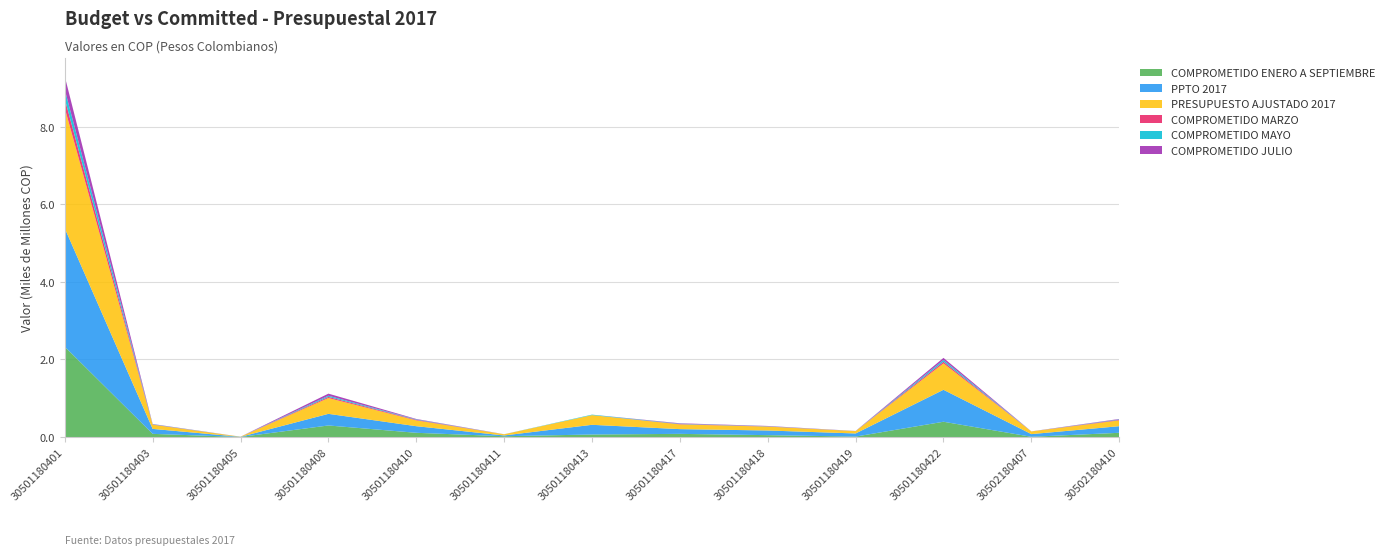

Reading left to right, list all the values displayed in this chart.

COMPROMETIDO ENERO A SEPTIEMBRE: 2328790841	80893819	1295356	297479612	108432865	19936643	64486961	80805636	47681882	10745521	393629231	5422833	108432865
PPTO 2017: 3054529442	128149827	3000000	300000000	170268033	20000000	250000000	122301178	120229971	80453314	824646468	69000000	170268033
PRESUPUESTO AJUSTADO 2017: 3099829442	108149827	3000000	407700000	150268033	30000000	250000000	122301178	100229971	60453314	681346468	69000000	150268033
COMPROMETIDO MARZO: 236602499	6153039	166280	29033767	14442889	778788	0	8956874	5145782	1095844	42568729	617690	14442889
COMPROMETIDO MAYO: 243226636	7357416	166280	30230764	10856336	920318	12700000	9154789	5295641	1201623	45897452	617654	10856336
COMPROMETIDO JULIO: 339829240	4912094	166280	54360179	11112416	319819	0	10574822	6425518	1658746	53317492	617297	11112416